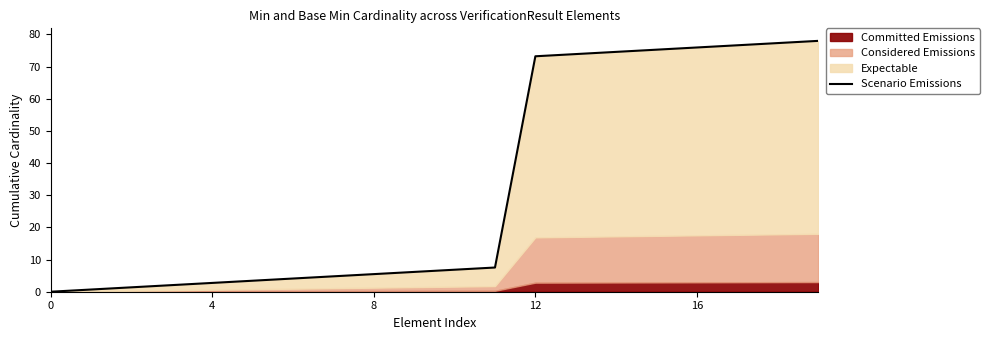

Which has a higher value, 17 or 12?

17